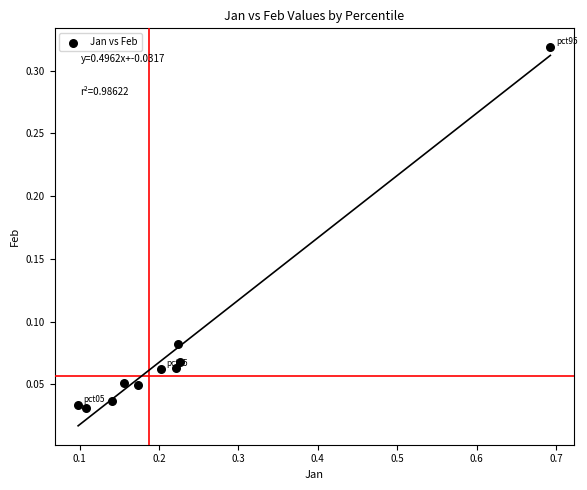

What is the range of X values (max minus min)?

0.6